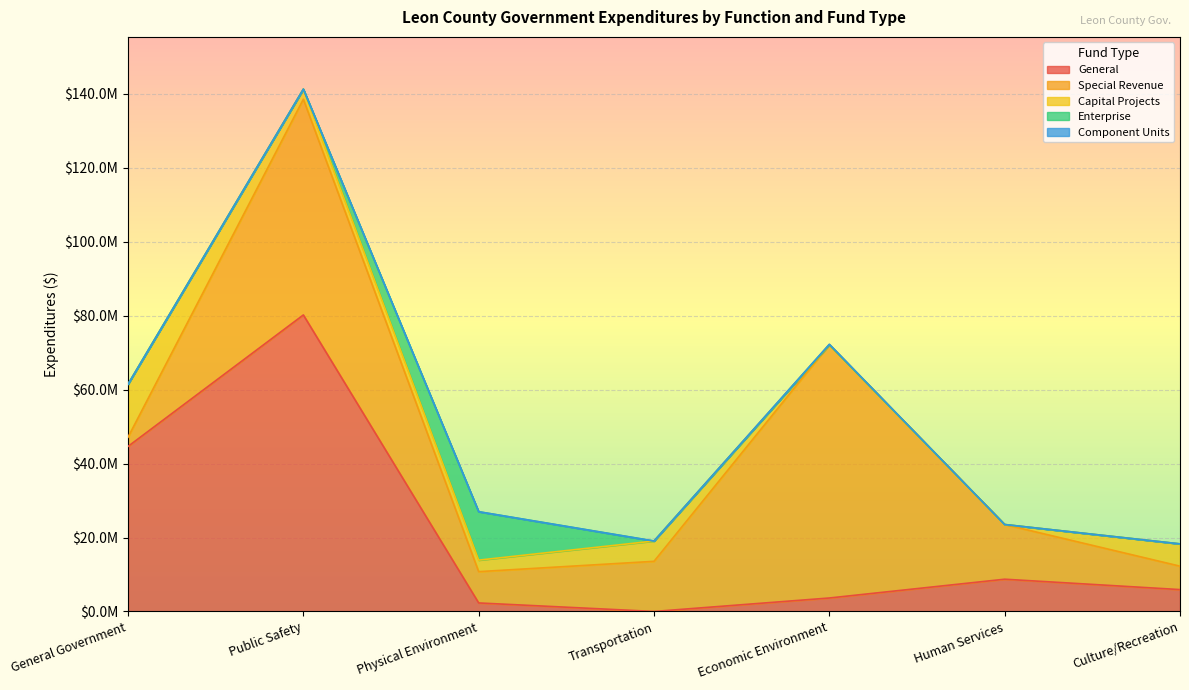

What is the sum of all Capital Projects values?

31698174